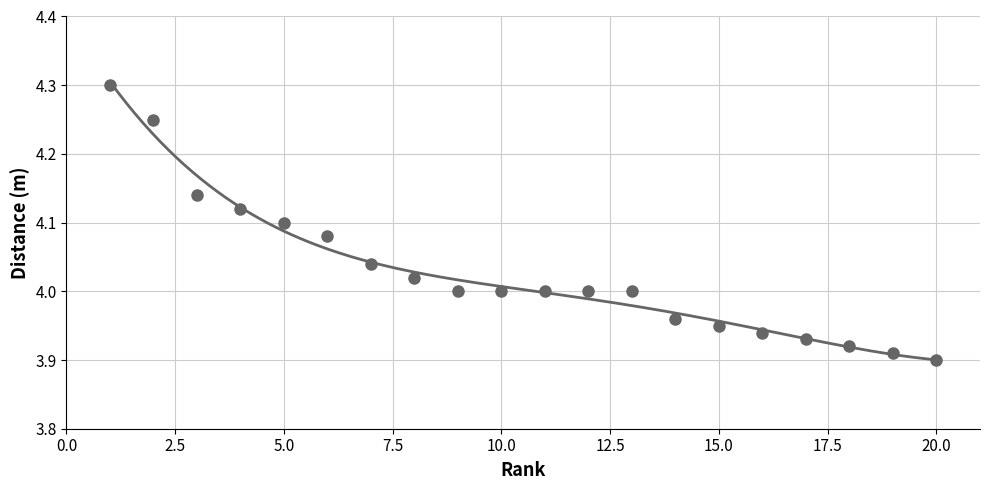

Reading left to right, transcribe all the data shown in this chart.

4.3	4.2	4.1	4.1	4.1	4.1	4.0	4.0	4.0	4.0	4.0	4.0	4.0	4.0	4.0	3.9	3.9	3.9	3.9	3.9